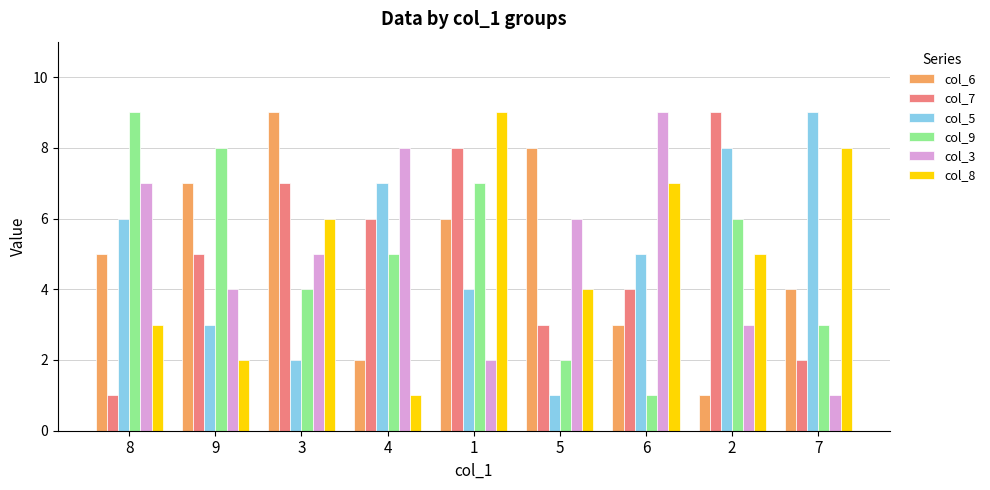

How many bars are there in total?

54